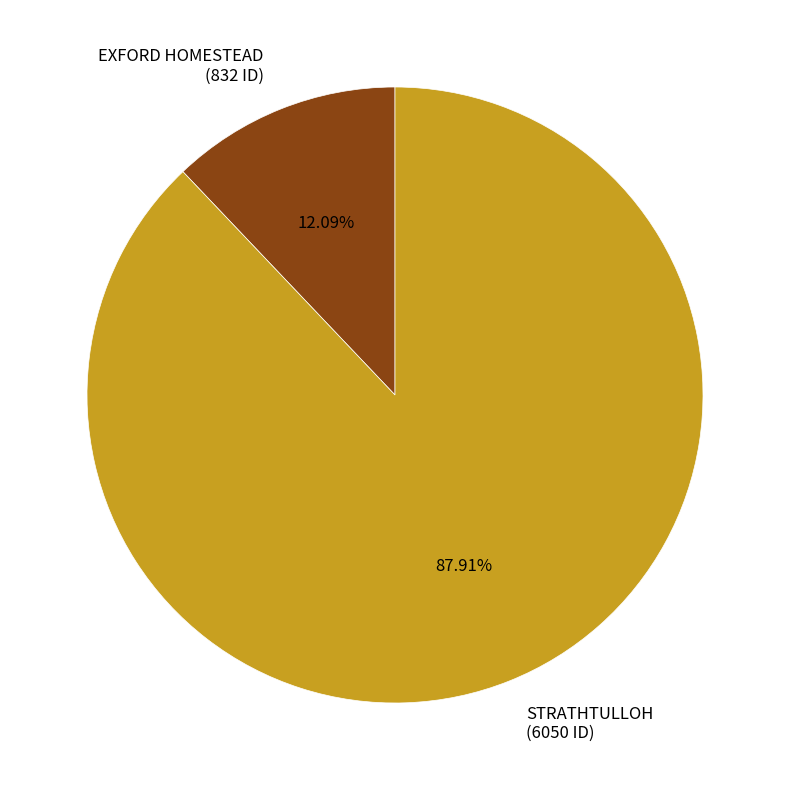

To the nearest percent, what is the difference between the largest and smallest slice percentages?

76%